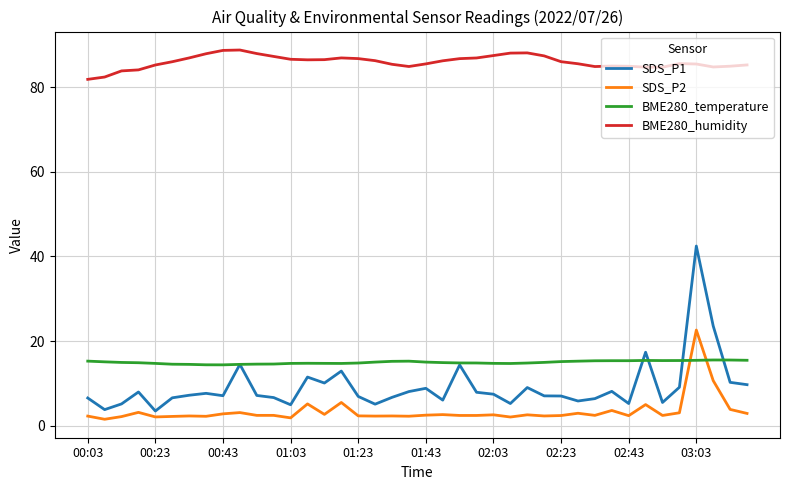

Rank the series by their maximum value, from lowest to highest.

BME280_temperature, SDS_P2, SDS_P1, BME280_humidity